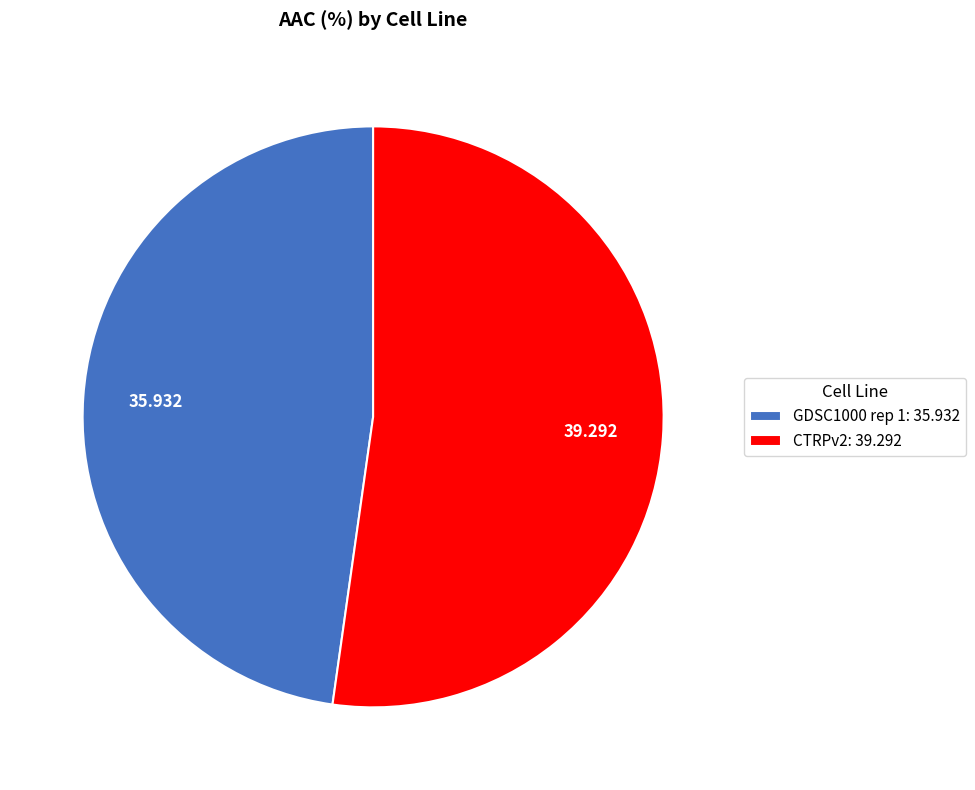

Combined, do CTRPv2: 39.292 and GDSC1000 rep 1: 35.932 account for over 50%?

Yes